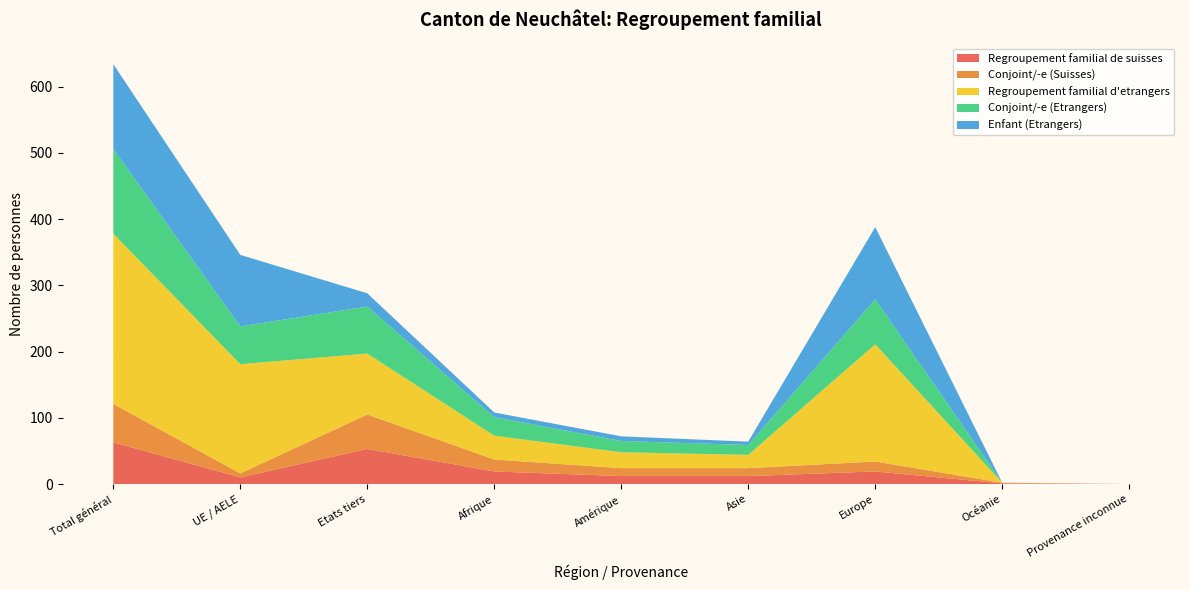

Reading left to right, transcribe all the data shown in this chart.

Regroupement familial de suisses: Total général=63	UE / AELE=10	Etats tiers=53	Afrique=19	Amérique=12	Asie=12	Europe=19	Océanie=1	Provenance inconnue=0
Conjoint/-e (Suisses): Total général=58	UE / AELE=6	Etats tiers=52	Afrique=18	Amérique=12	Asie=12	Europe=15	Océanie=1	Provenance inconnue=0
Regroupement familial d'etrangers: Total général=257	UE / AELE=165	Etats tiers=92	Afrique=36	Amérique=24	Asie=20	Europe=177	Océanie=0	Provenance inconnue=0
Conjoint/-e (Etrangers): Total général=128	UE / AELE=57	Etats tiers=71	Afrique=28	Amérique=17	Asie=15	Europe=68	Océanie=0	Provenance inconnue=0
Enfant (Etrangers): Total général=128	UE / AELE=108	Etats tiers=20	Afrique=7	Amérique=7	Asie=5	Europe=109	Océanie=0	Provenance inconnue=0